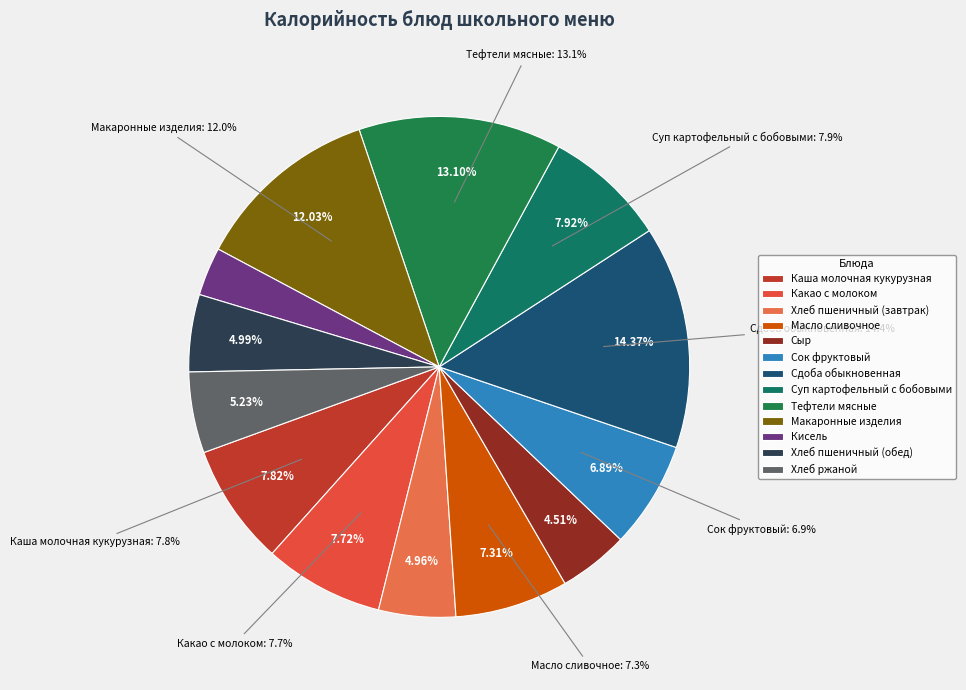

True or false: Хлеб ржаной accounts for 1% of the total.

False